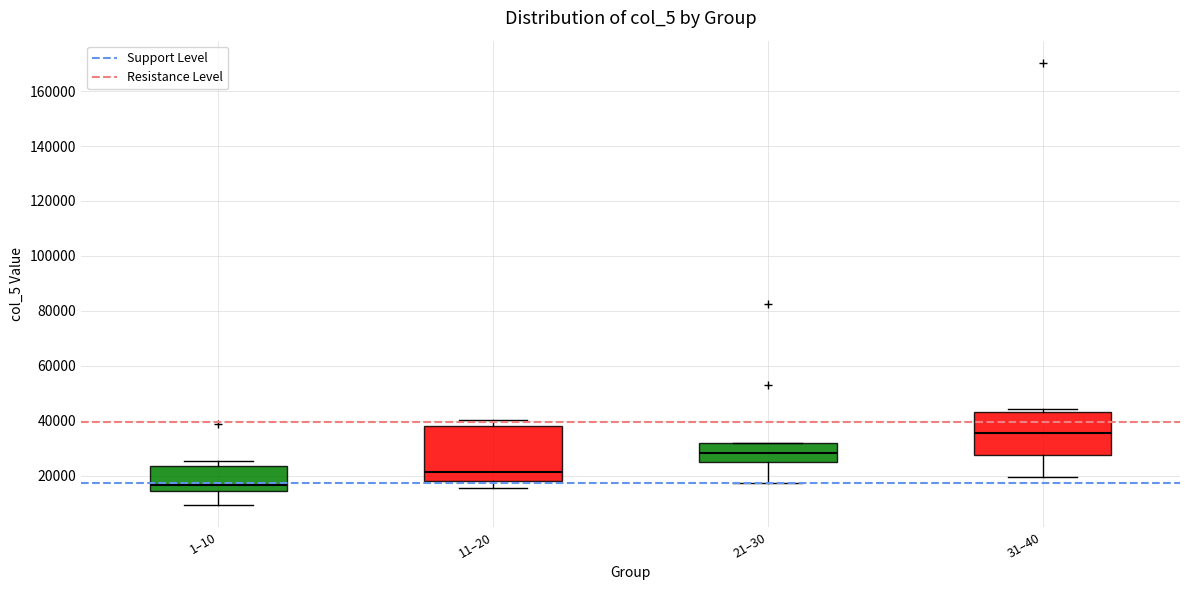

Where does the lower whisker of the box for 1–10 end on the y-axis? The values are not printed on the chart, so give them approximately, as read against the axis.

10000